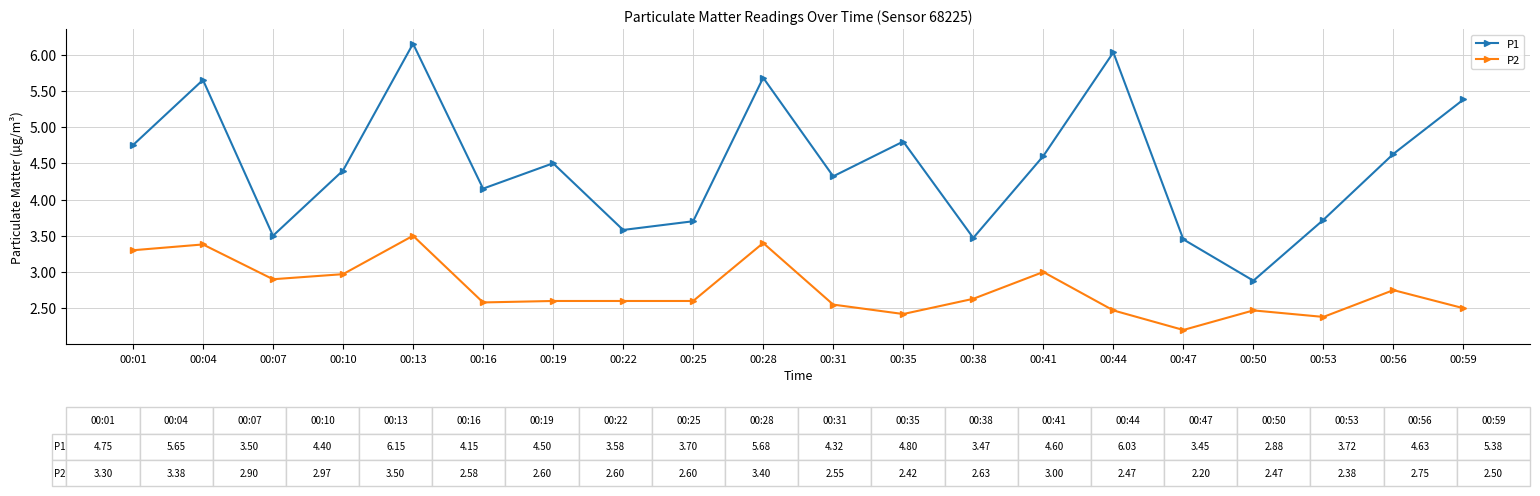

True or false: P2 has more than 2 points higher than both neighbors.

True